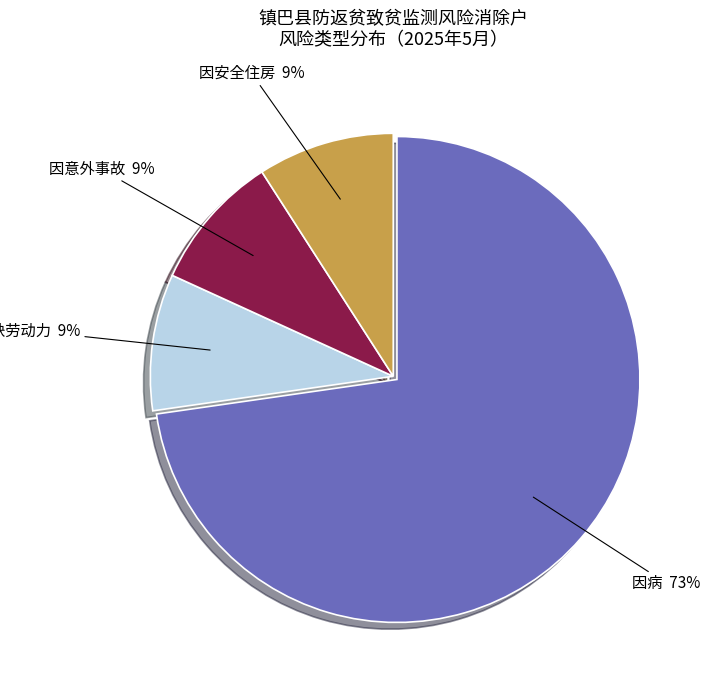

To the nearest percent, what portion does 缺劳动力 represent?

9%